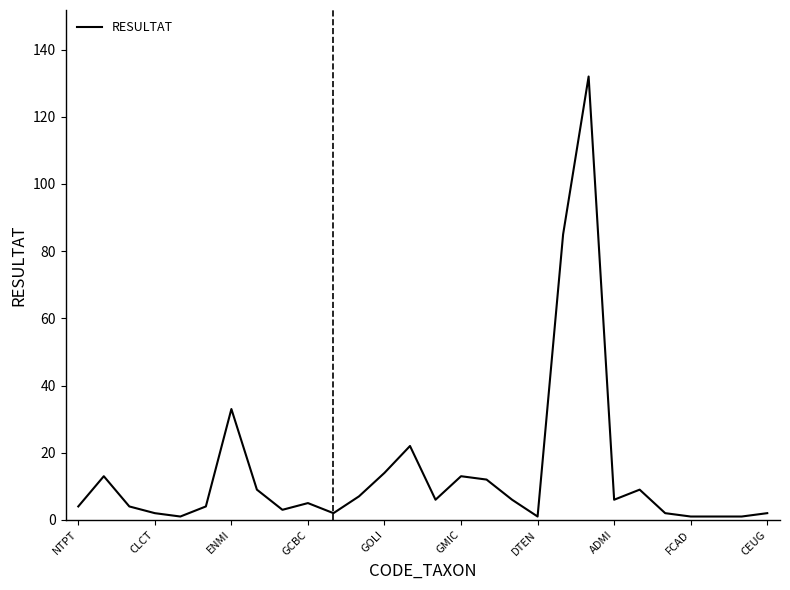

What is the greatest value displayed?

132